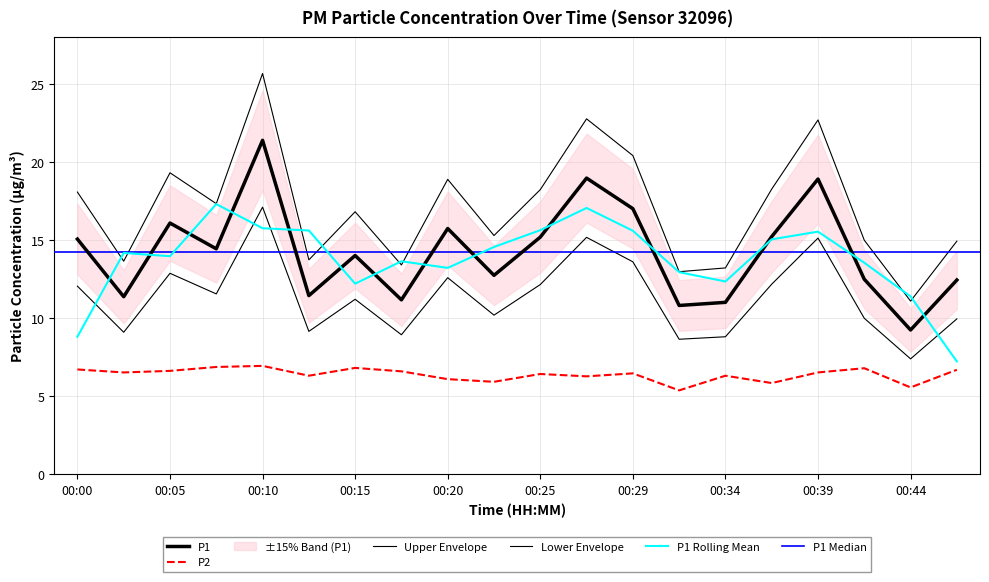

Reading right to left, transcribe all the data shown in this chart.

P1: 12.4	9.2	12.5	18.9	15.2	11.0	10.8	17.0	19.0	15.2	12.8	15.8	11.2	14.0	11.4	21.4	14.4	16.1	11.4	15.1
P2: 6.7	5.6	6.8	6.5	5.8	6.3	5.4	6.5	6.3	6.4	5.9	6.1	6.6	6.8	6.3	7.0	6.9	6.6	6.5	6.7